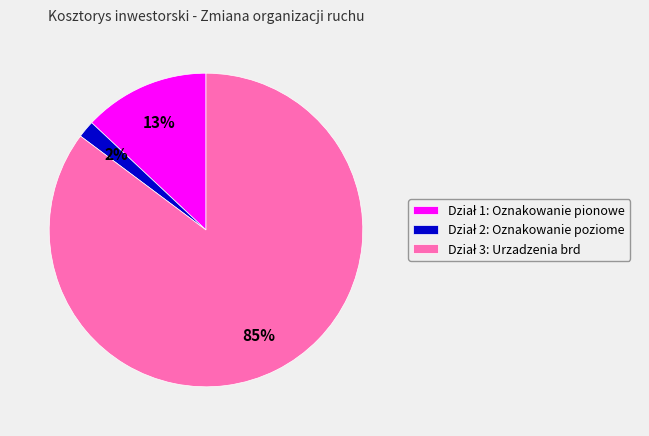

Is there any slice that represents more than half of the pie?

Yes